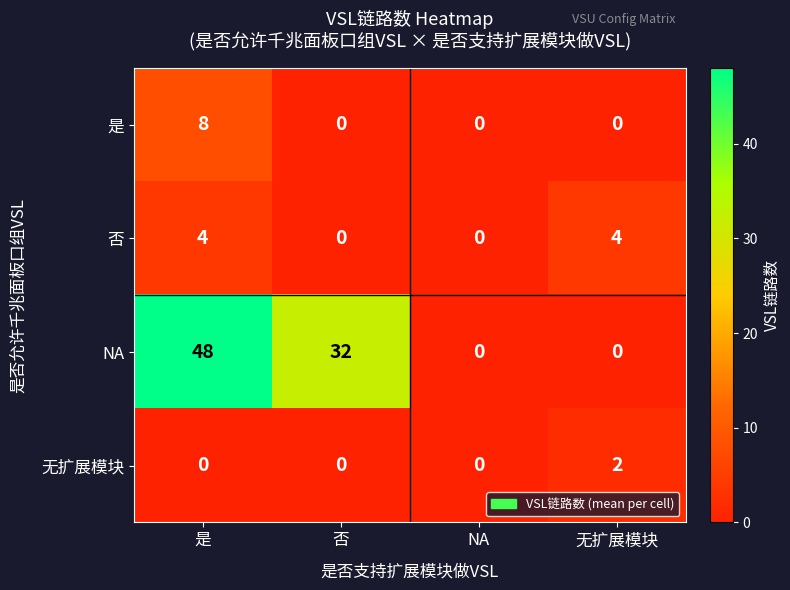

At which label is NA closest to 24?

否